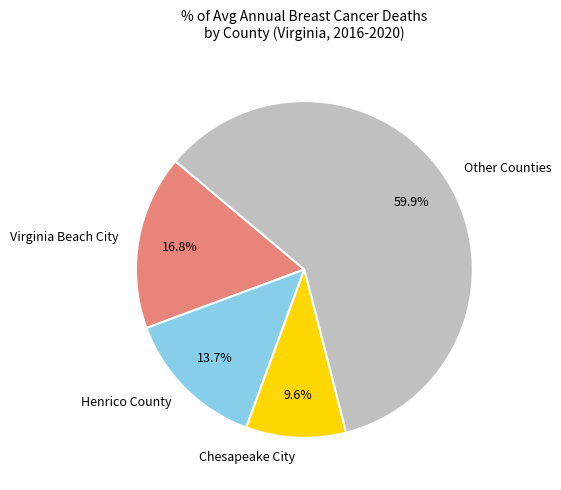

What percentage do Virginia Beach City and Henrico County together represent?

30.5%